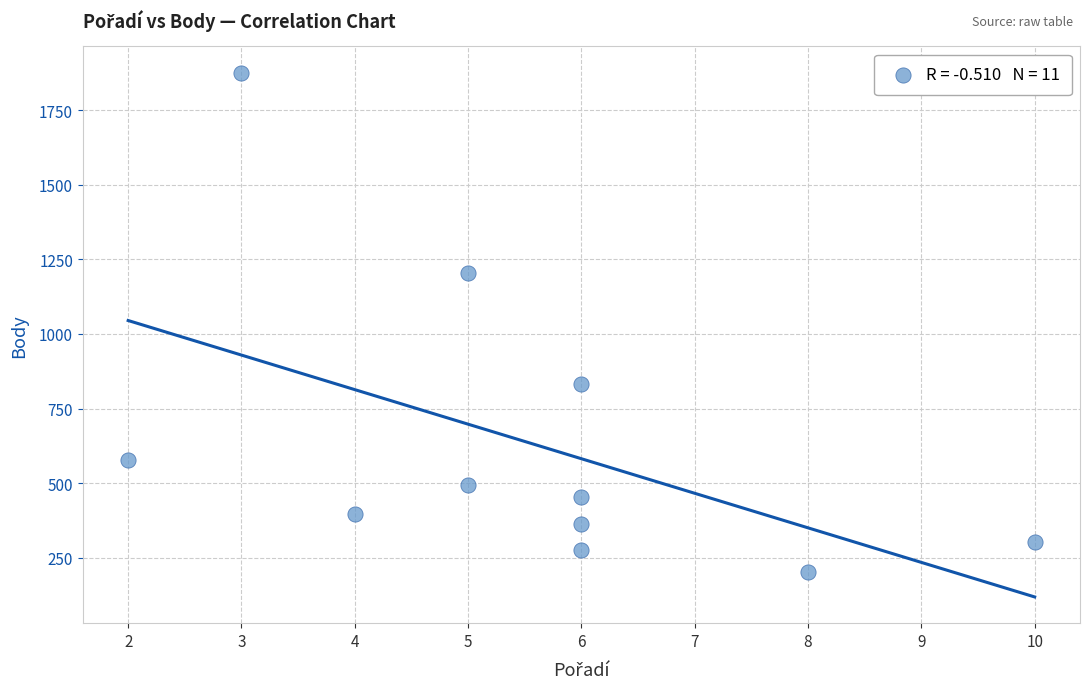

What is the range of X values (max minus min)?

8